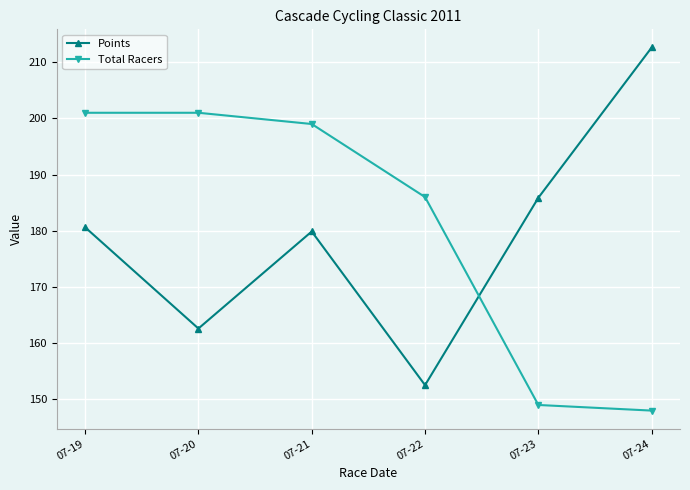

Where is Total Racers nearest to the value 174?

07-22